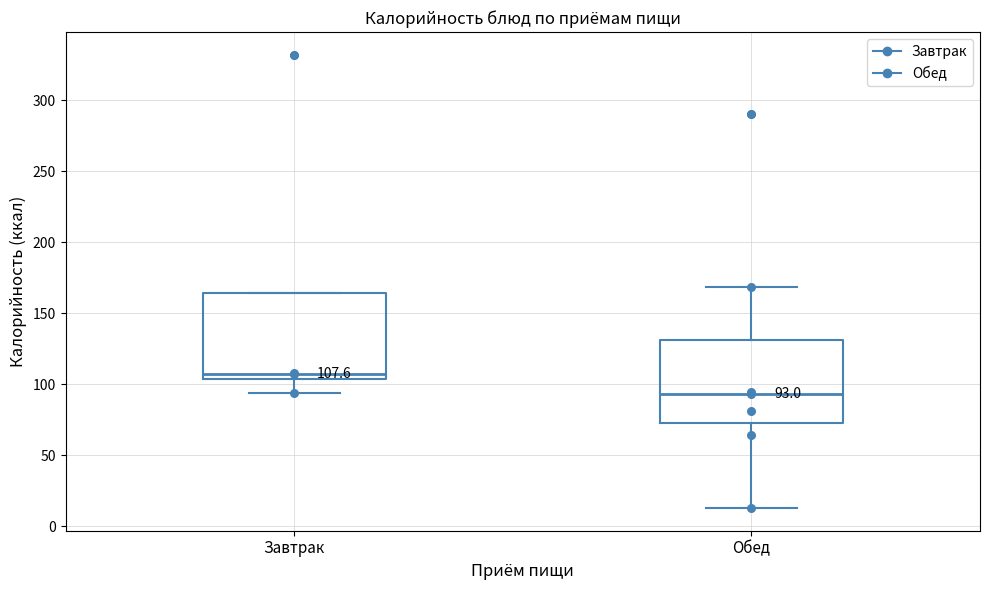

Which box's median line is the highest?

Завтрак